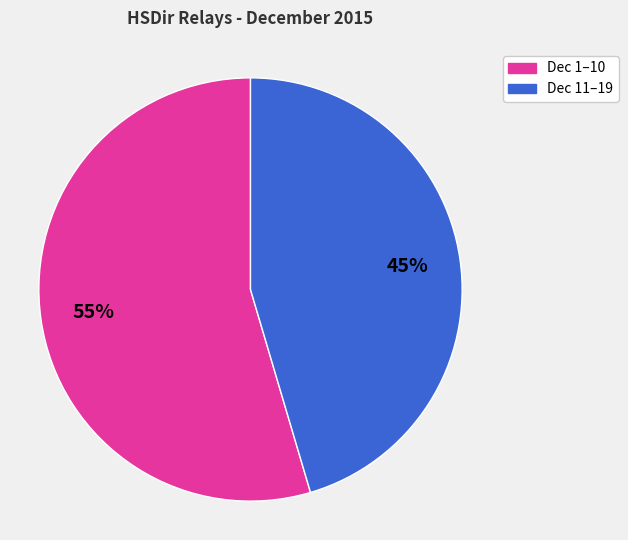

How many segments does this pie chart have?

2